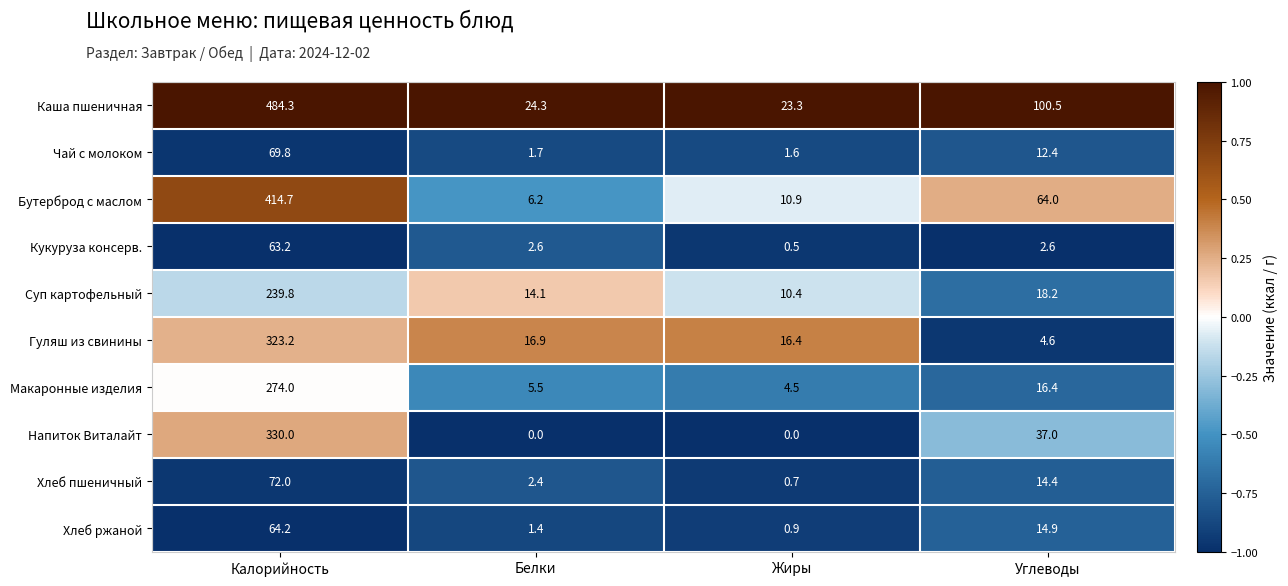

What value does the Чай с молоком series have at Калорийность?

69.8